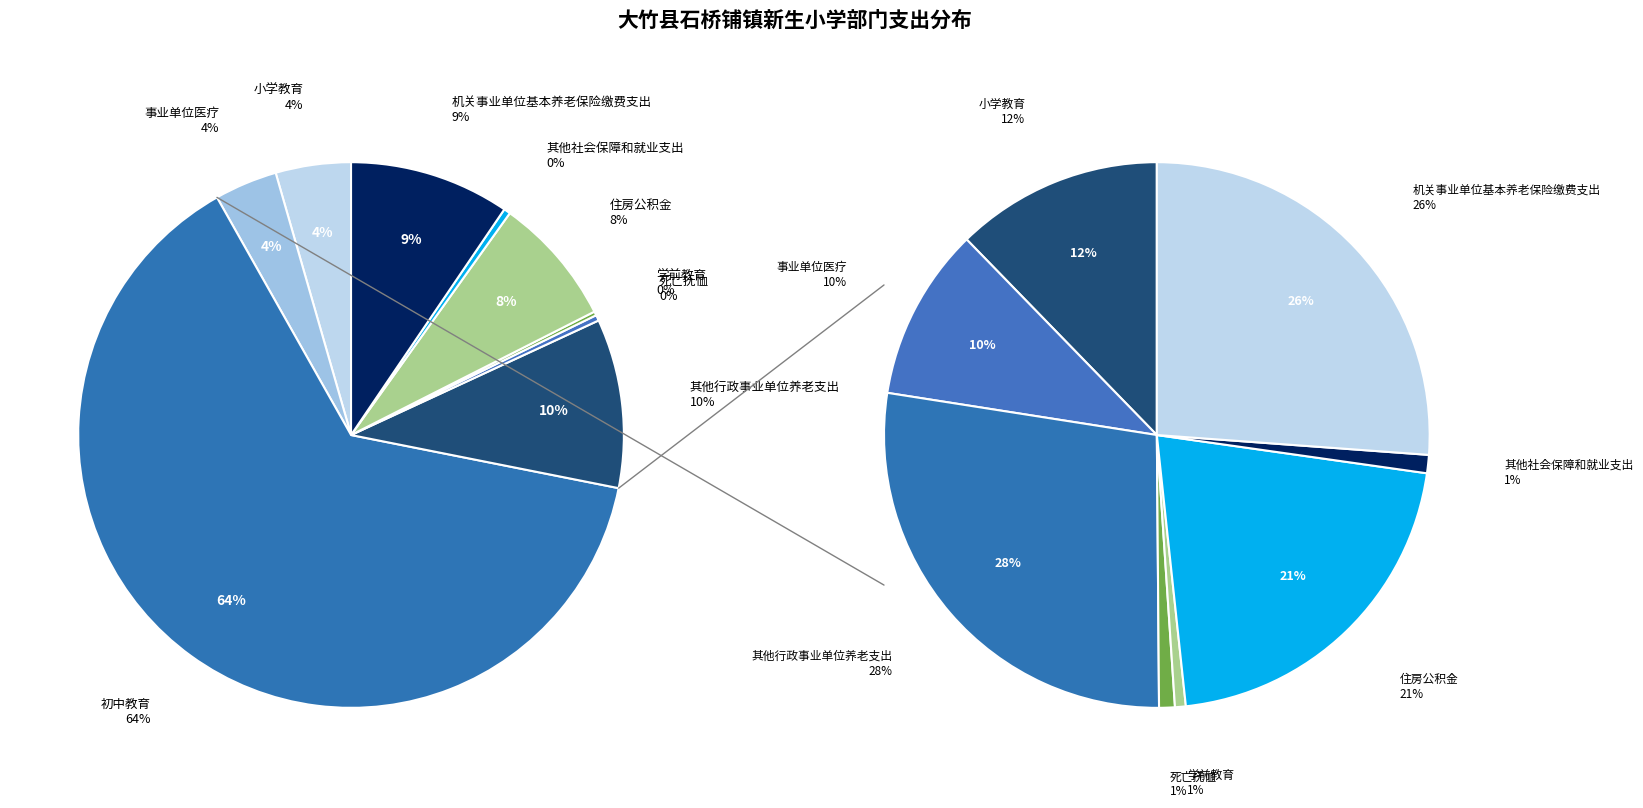

How many slices are in this pie chart?

9